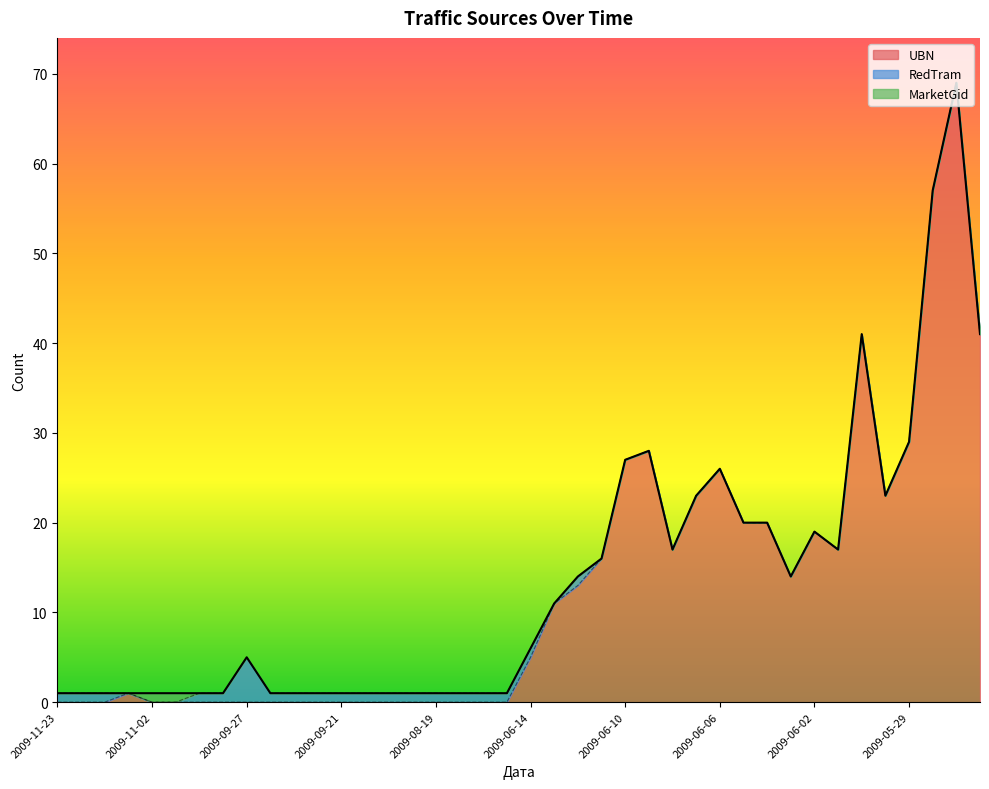

What position from the left is 2009-11-12?

3